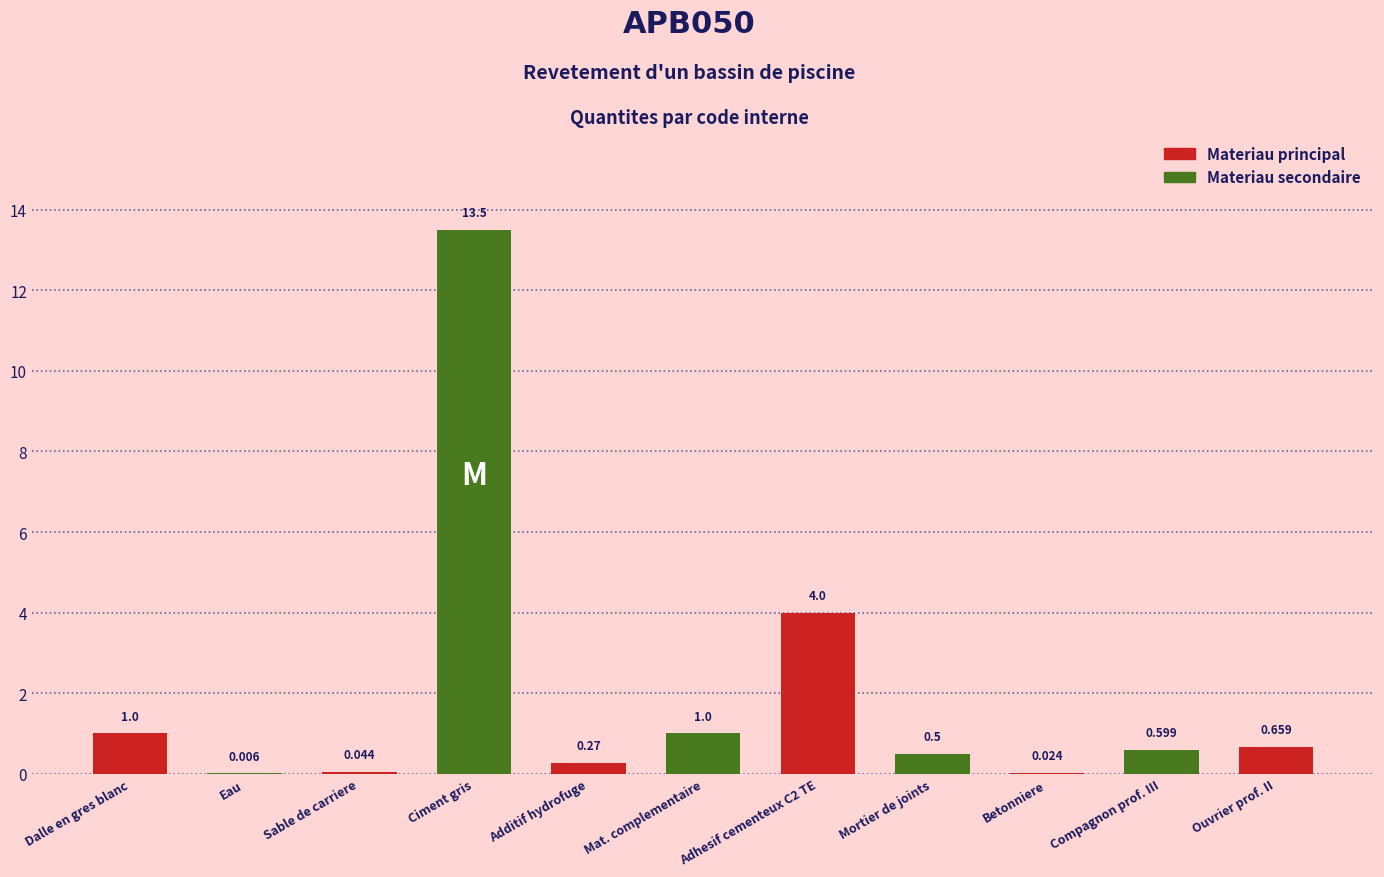

True or false: the data shows 0.4 at mo062.

False